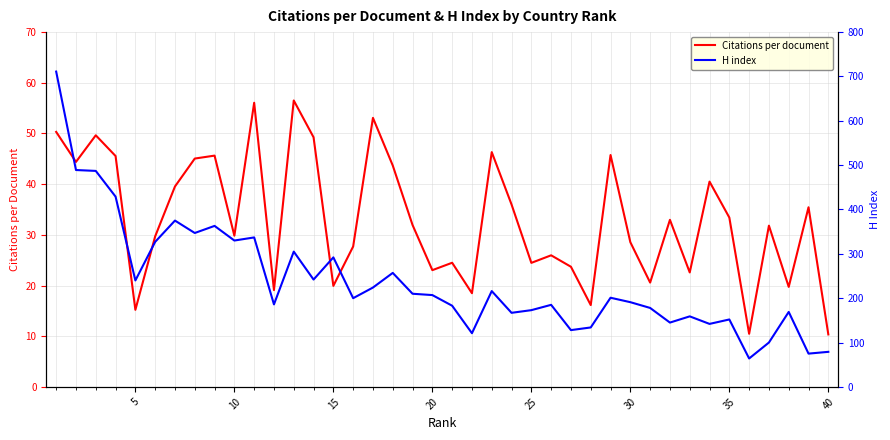

What is the maximum value for Citations per document?

56.5